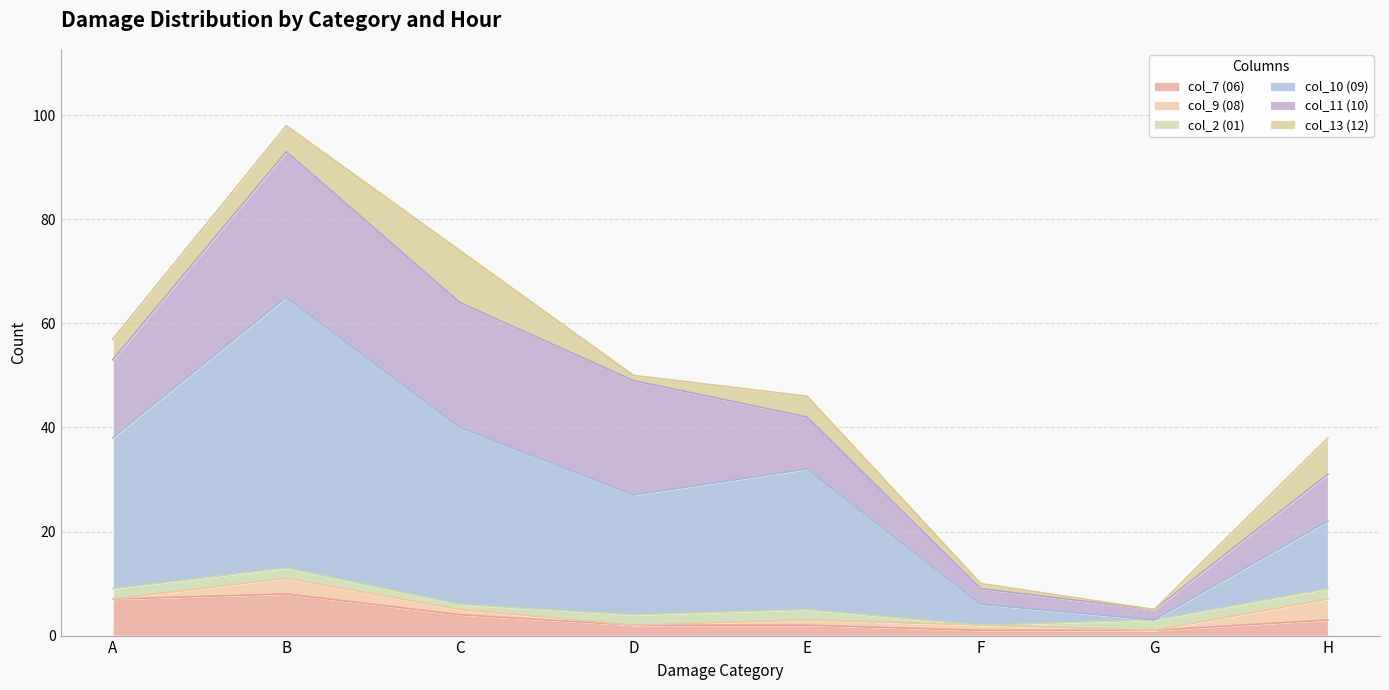

Does the chart have visible grid lines?

Yes